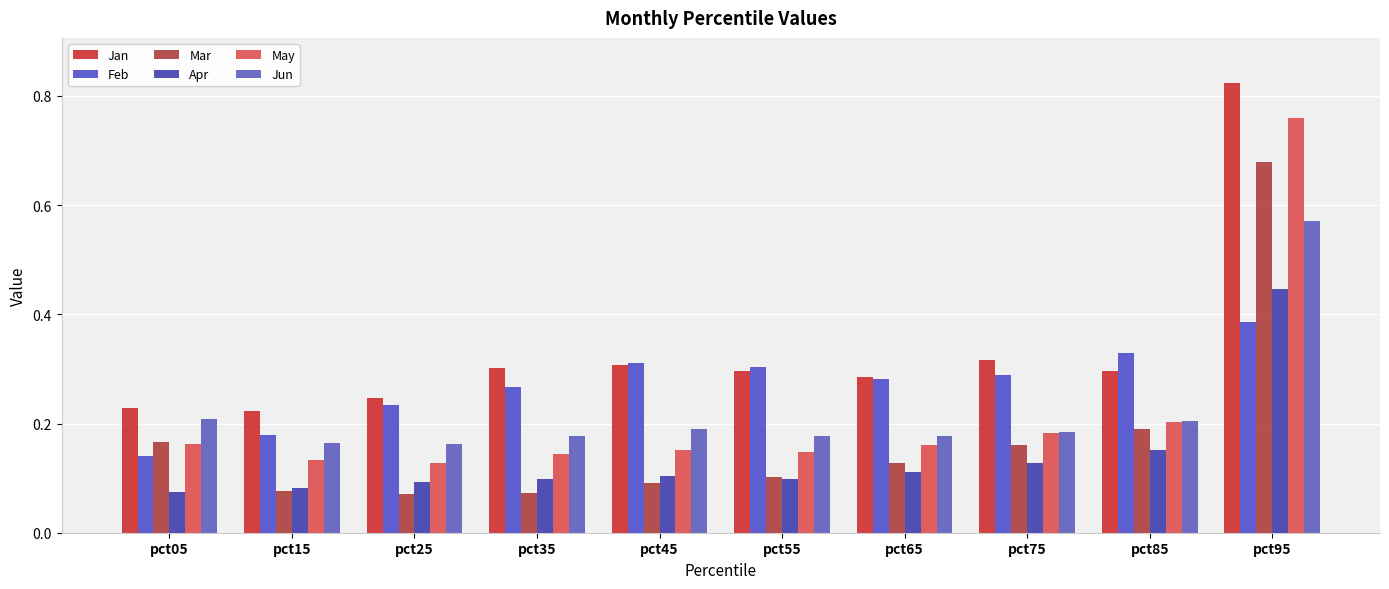

Rank the series by their maximum value, from lowest to highest.

Feb, Apr, Jun, Mar, May, Jan